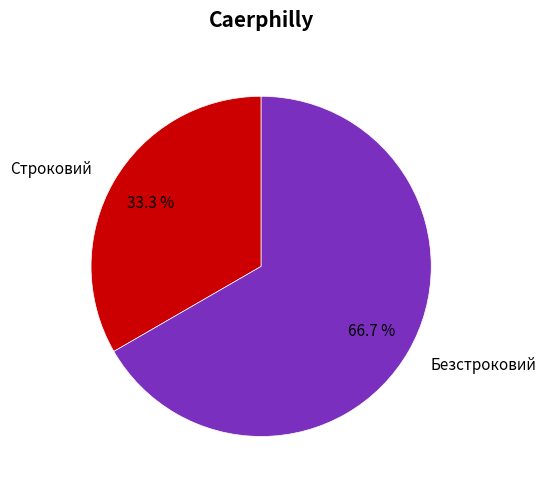

Is there any slice that represents more than half of the pie?

Yes